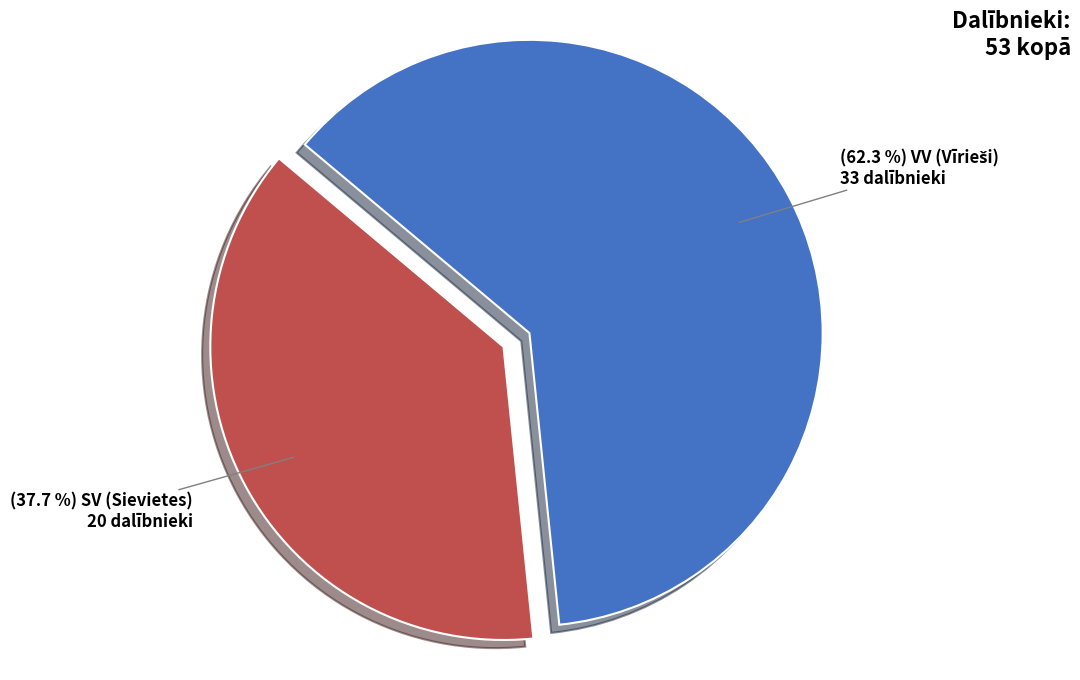

Is there any slice that represents more than half of the pie?

Yes